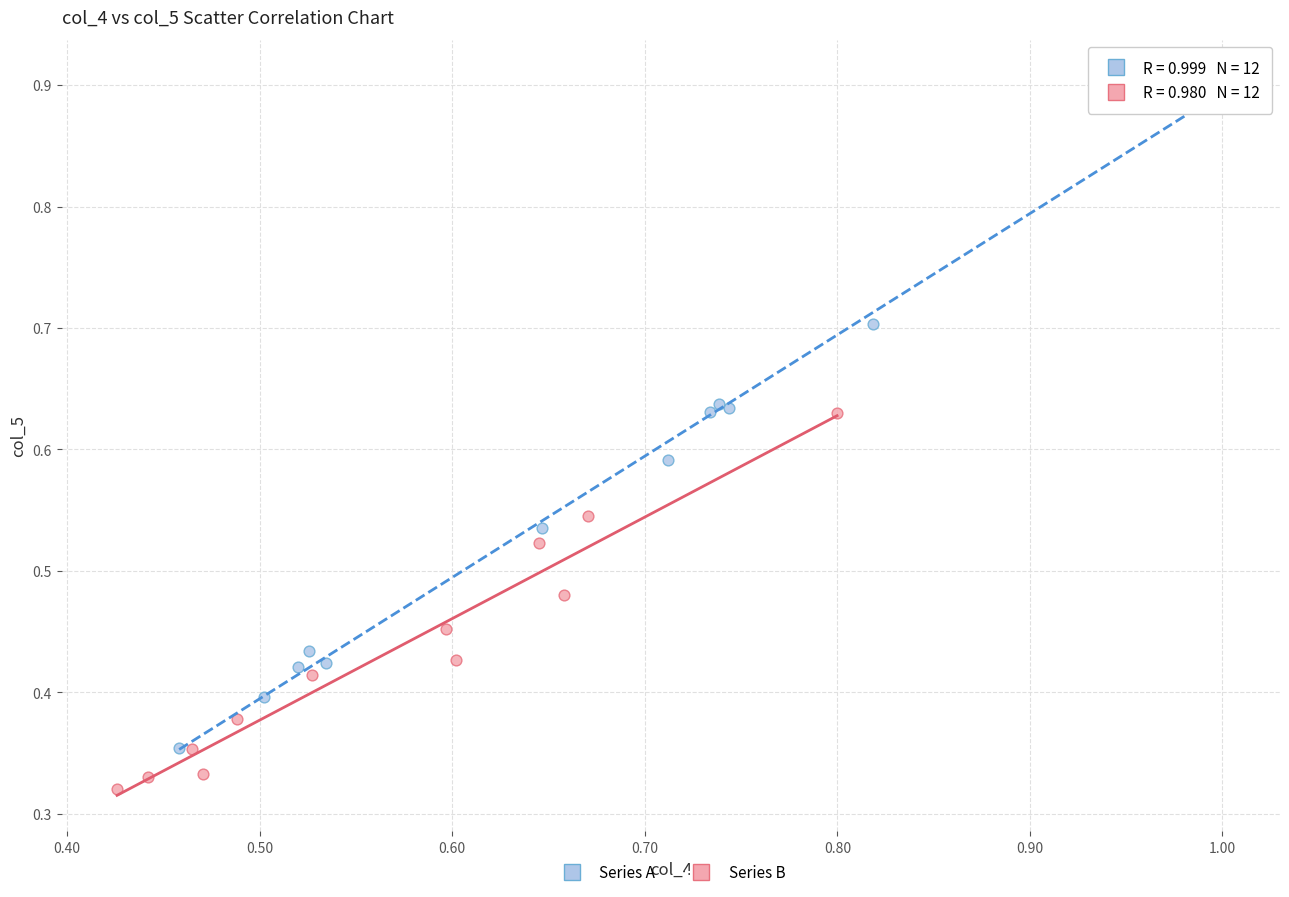

Which series reaches the minimum Y coordinate?

Series B